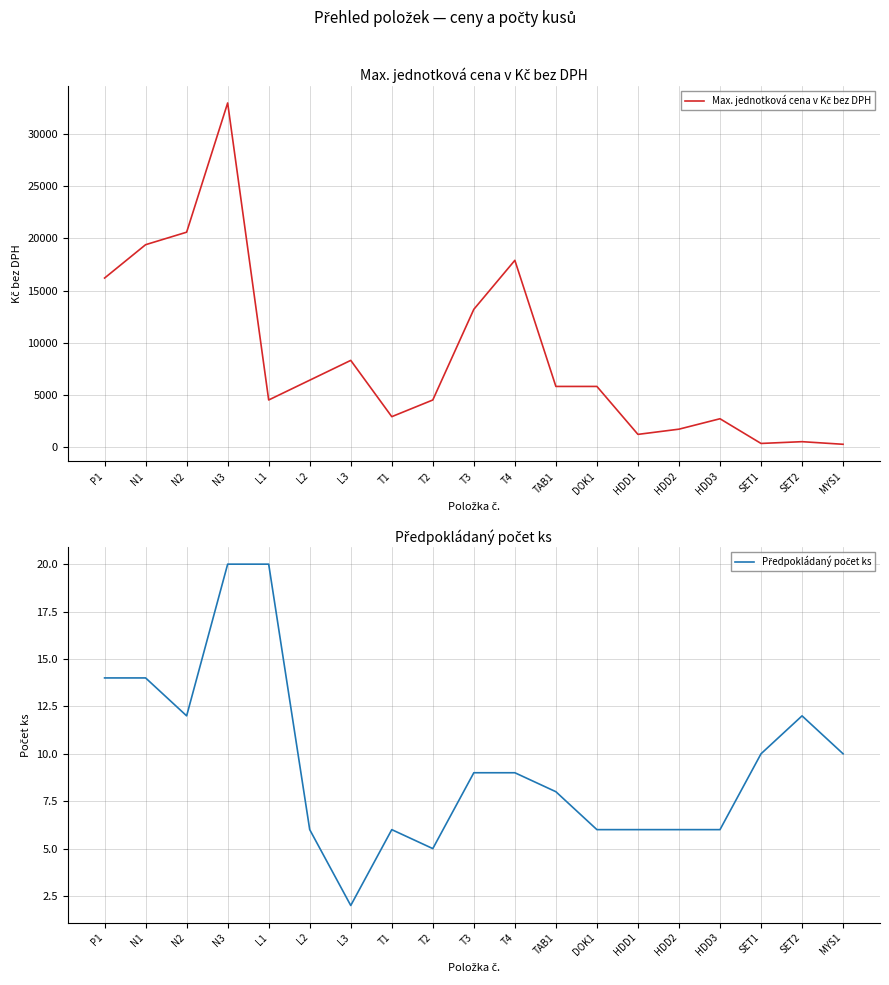

True or false: Předpokládaný počet ks and Max. jednotková cena v Kč bez DPH cross at least once.

False